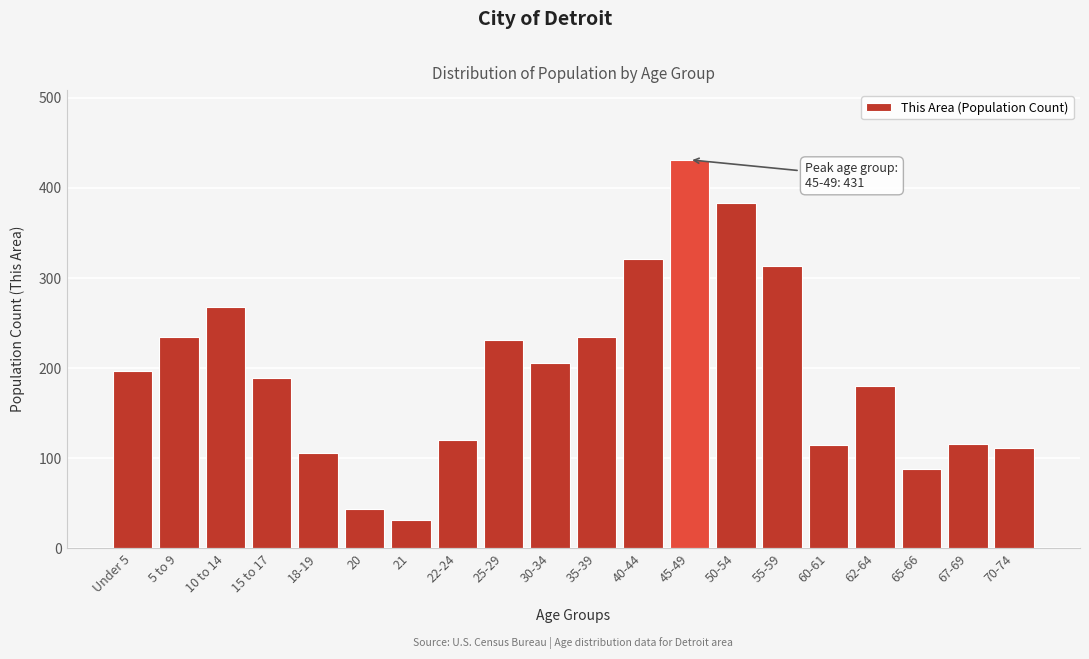

What is the ratio of the value at 21 to the value at 70-74?

0.3